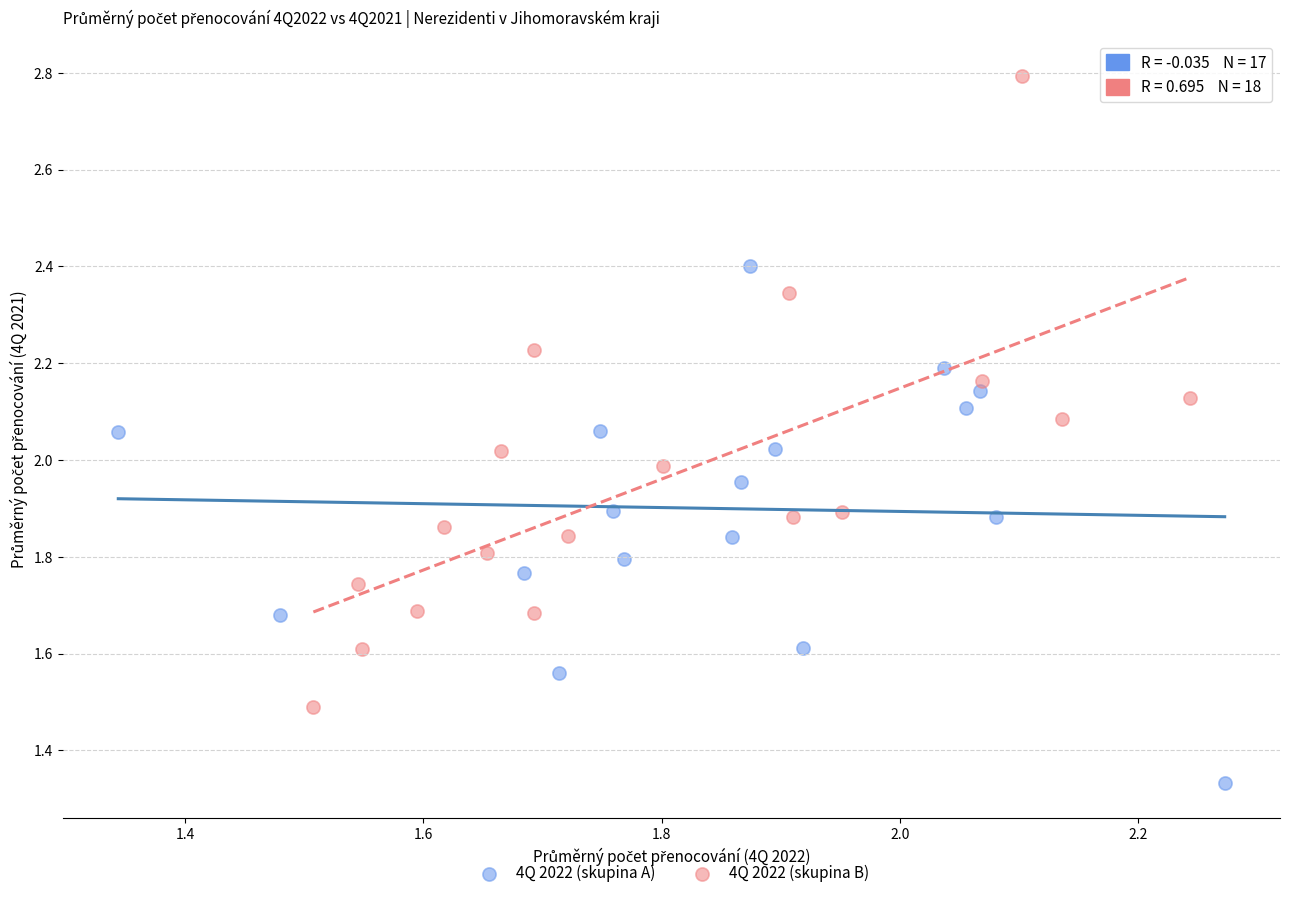

Which series contains the highest Y value?

4Q 2022 (skupina B)